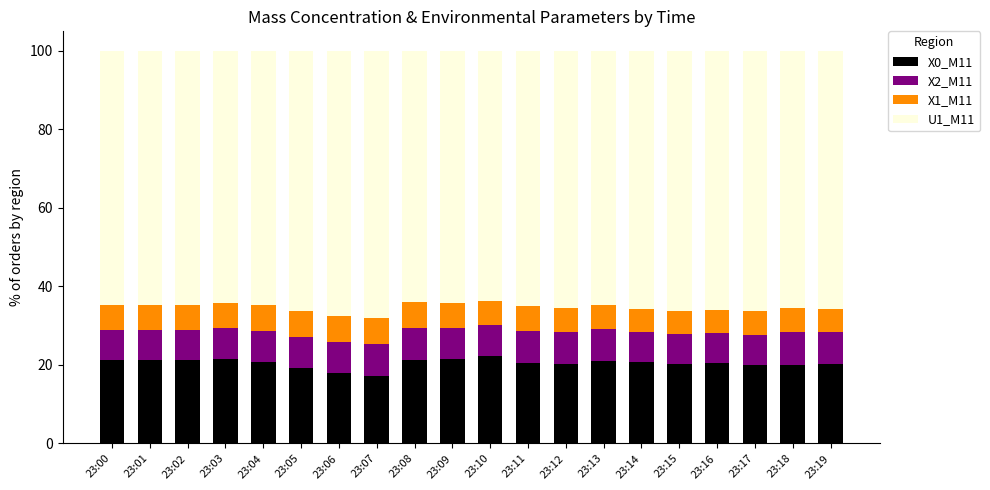

What is the minimum value for X0_M11?

17.1